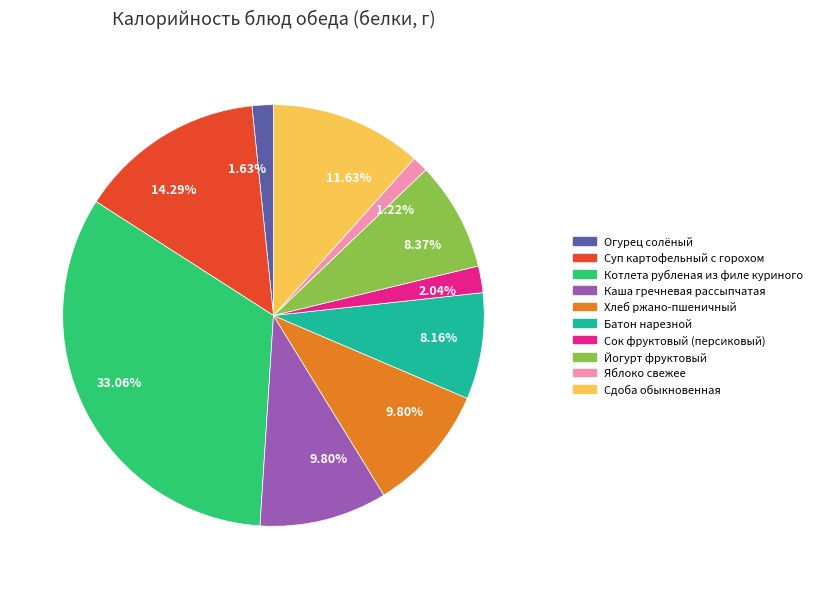

Is there a majority slice in this chart?

No